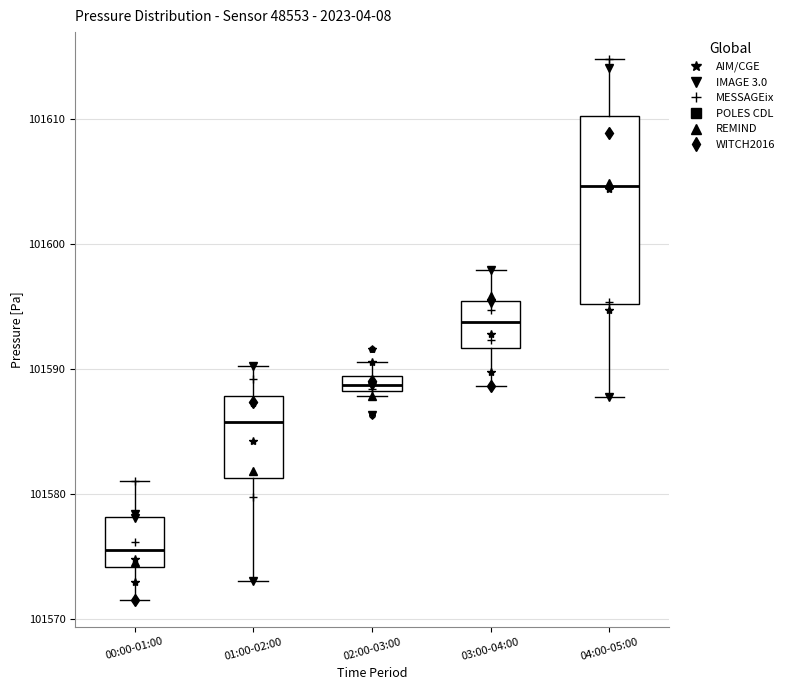

Which box has the highest median line?

04:00-05:00